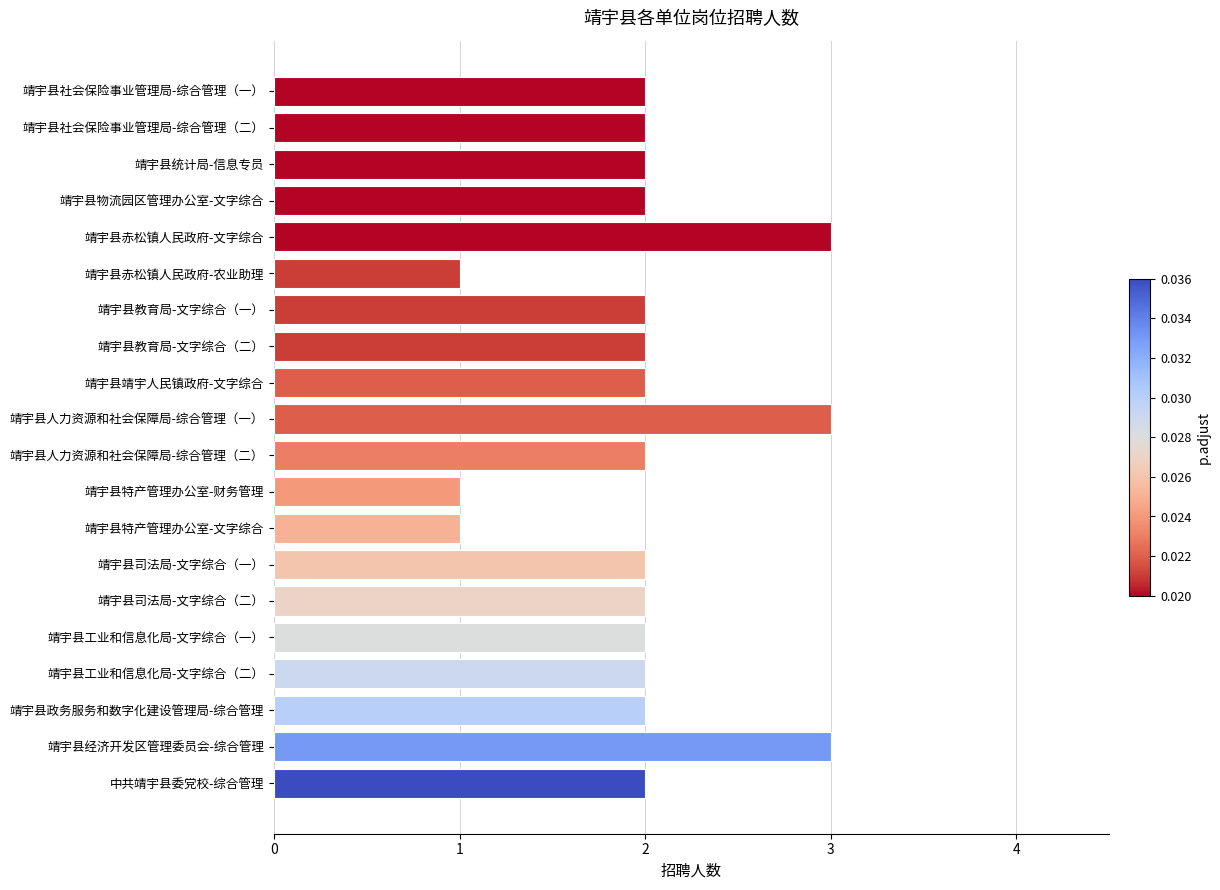

Are the bars grouped side by side (vs. stacked)?

No